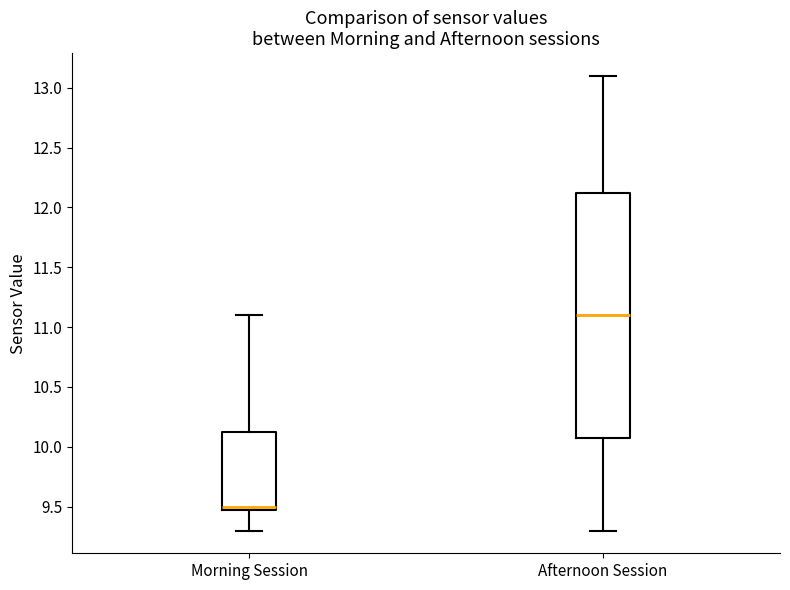

Comparing the boxes themselves (not the whiskers), which one is the tallest?

Afternoon Session